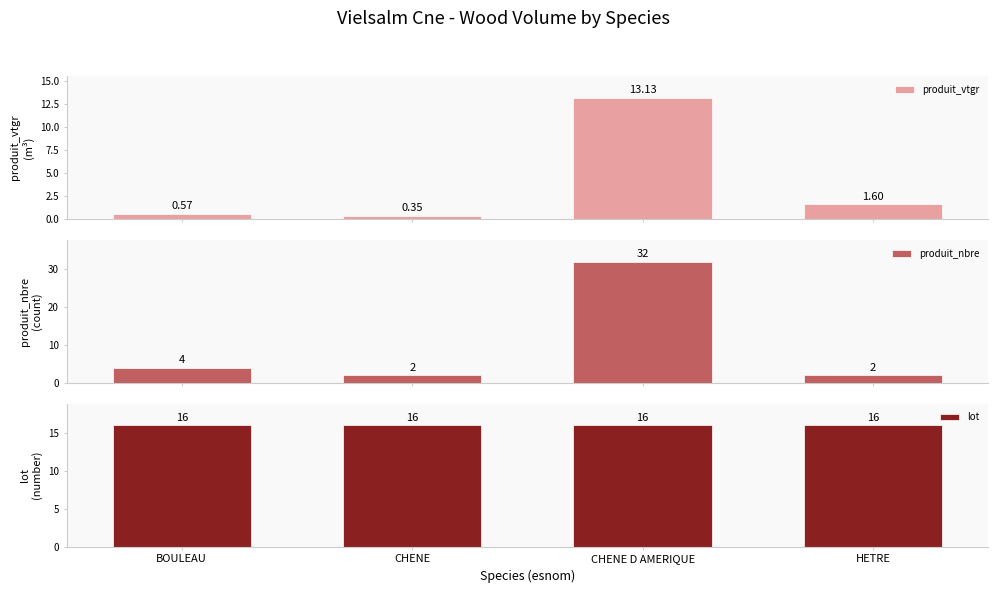

What is the difference between the produit_nbre values at HETRE and BOULEAU?

2.0